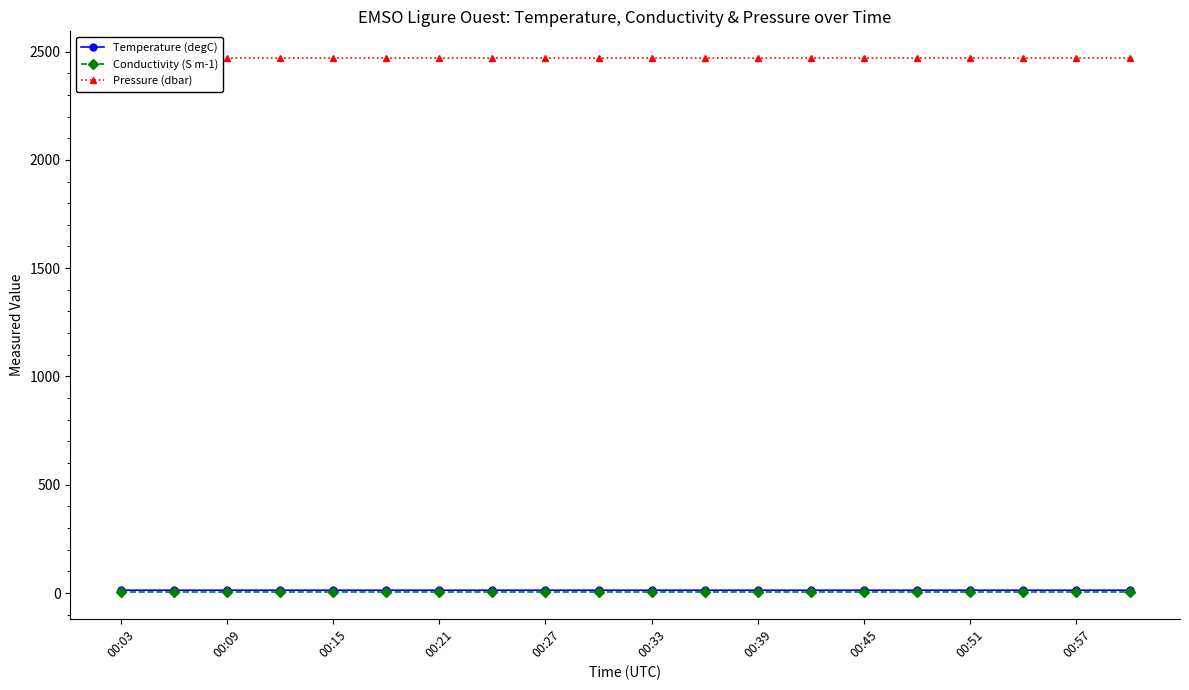

True or false: Temperature (degC) and Pressure (dbar) intersect in this chart.

False